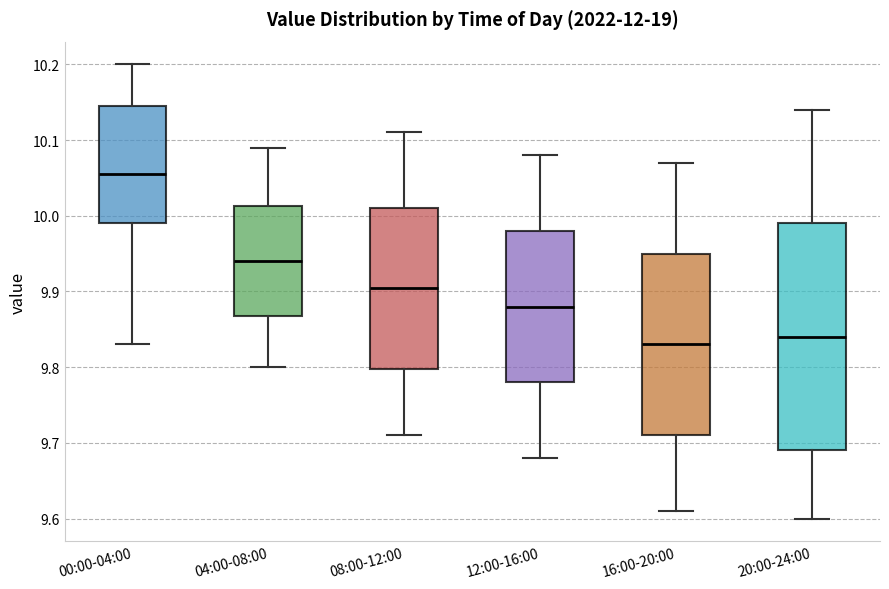

Reading left to right, transcribe this box plot: for each box, give where its median line is, the range the box spans, and where its two whiskers end, as read against the y-axis. The values are not printed on the chart, so give them approximately, as read against the axis.

00:00-04:00: median 10.06, box 9.99 to 10.15, whiskers 9.83 to 10.20
04:00-08:00: median 9.94, box 9.87 to 10.01, whiskers 9.80 to 10.09
08:00-12:00: median 9.91, box 9.80 to 10.01, whiskers 9.71 to 10.11
12:00-16:00: median 9.88, box 9.78 to 9.98, whiskers 9.68 to 10.08
16:00-20:00: median 9.83, box 9.71 to 9.95, whiskers 9.61 to 10.07
20:00-24:00: median 9.84, box 9.69 to 9.99, whiskers 9.60 to 10.14